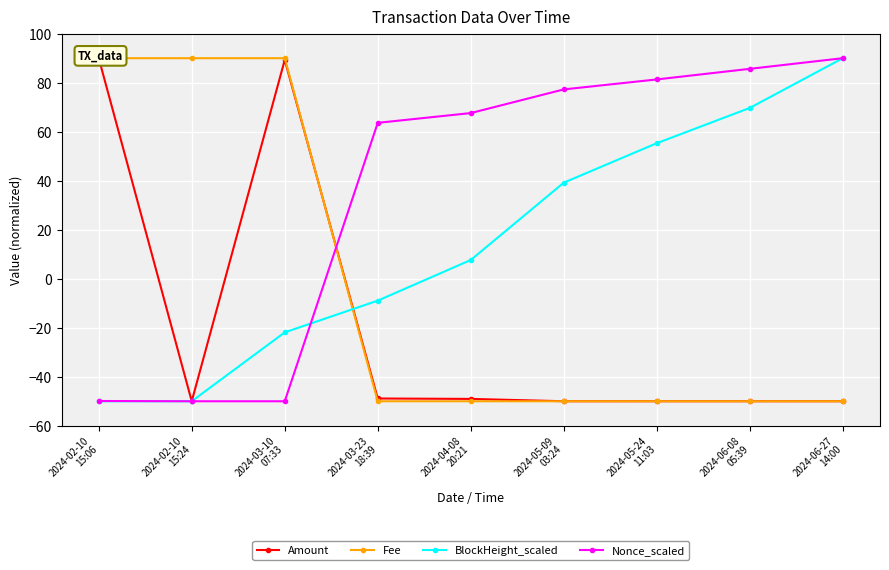

Between 2024-02-10
15:06 and 2024-02-10
15:24, which is larger?

2024-02-10
15:06